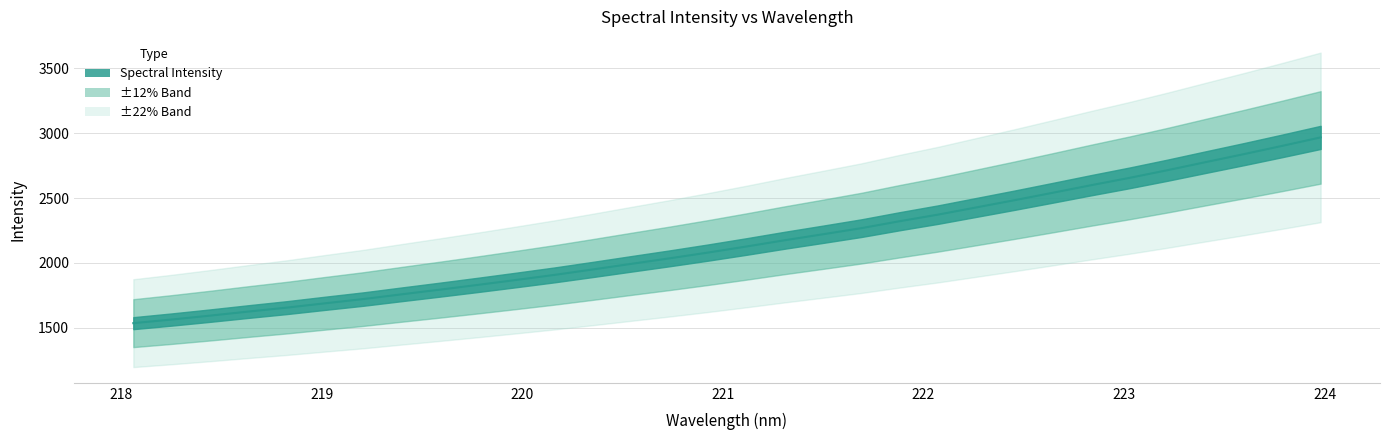

List the labels in order of value, largest first.

223.9802, 223.7895, 223.5987, 223.408, 223.2172, 223.0264, 222.8355, 222.6447, 222.4538, 222.263, 222.0721, 221.8812, 221.6902, 221.4993, 221.3083, 221.1174, 220.9264, 220.7354, 220.5444, 220.3533, 220.1623, 219.9712, 219.7801, 219.589, 219.3979, 219.2067, 219.0156, 218.8244, 218.6332, 218.442, 218.2508, 218.0596